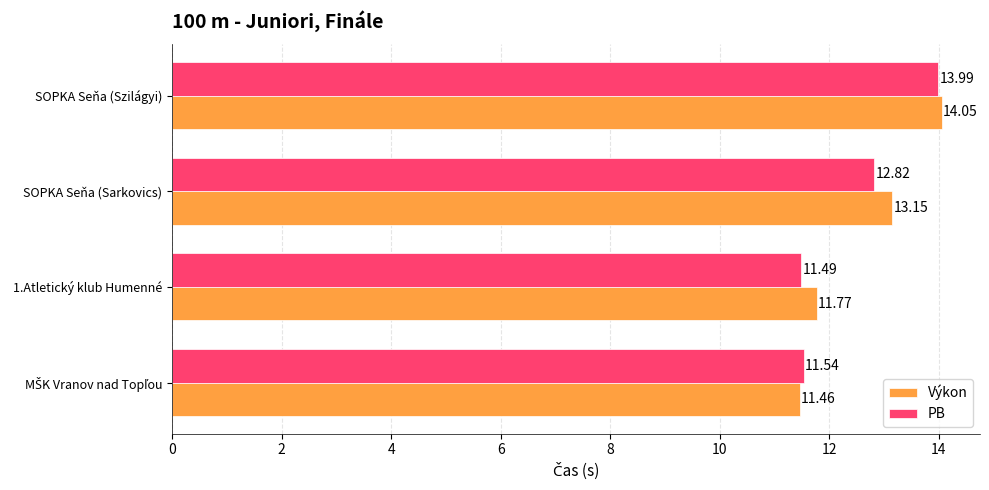

What is the minimum value shown in the chart?

11.5